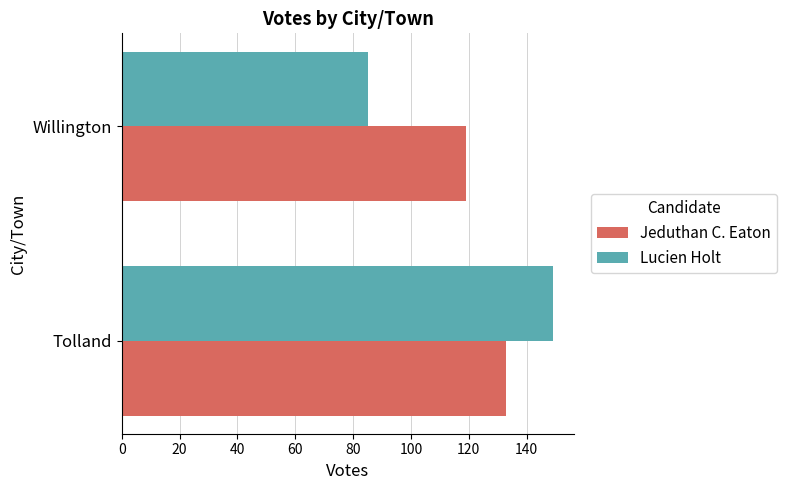

Is it true that Jeduthan C. Eaton equals 90 at Tolland?

False